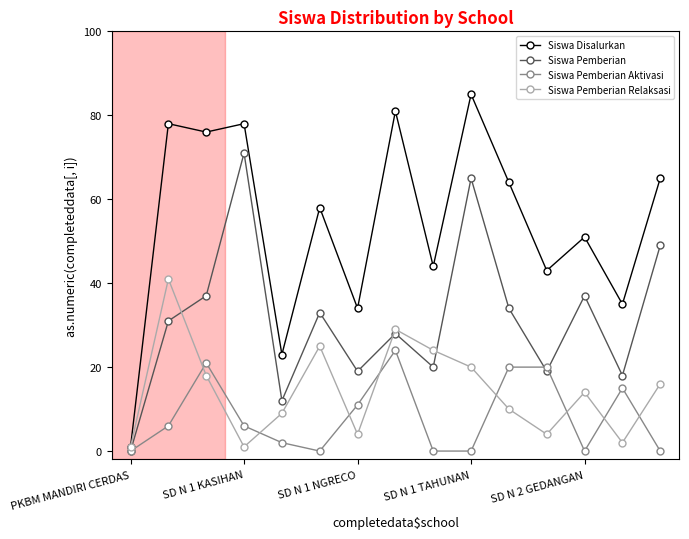

True or false: Siswa Pemberian Aktivasi has more than 2 points higher than both neighbors.

True